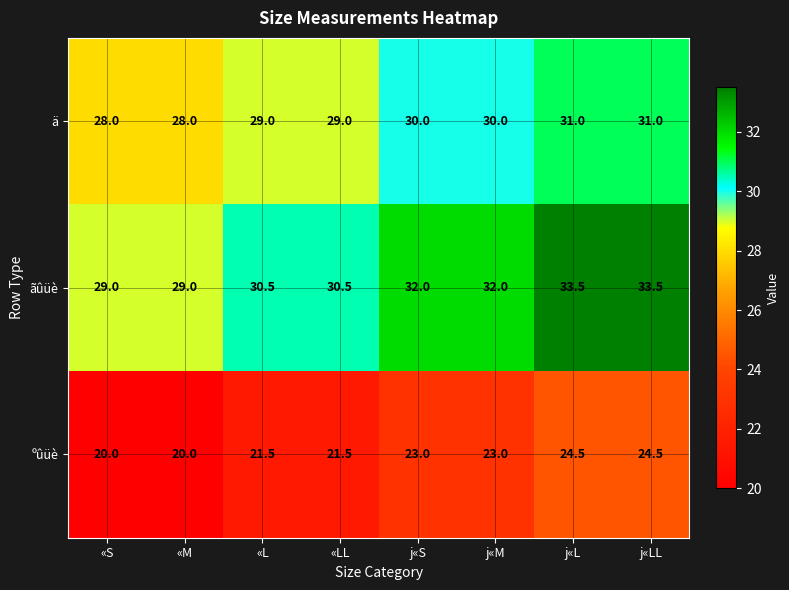

What is the sum of the ãûüè values at j«S and «LL?

62.5